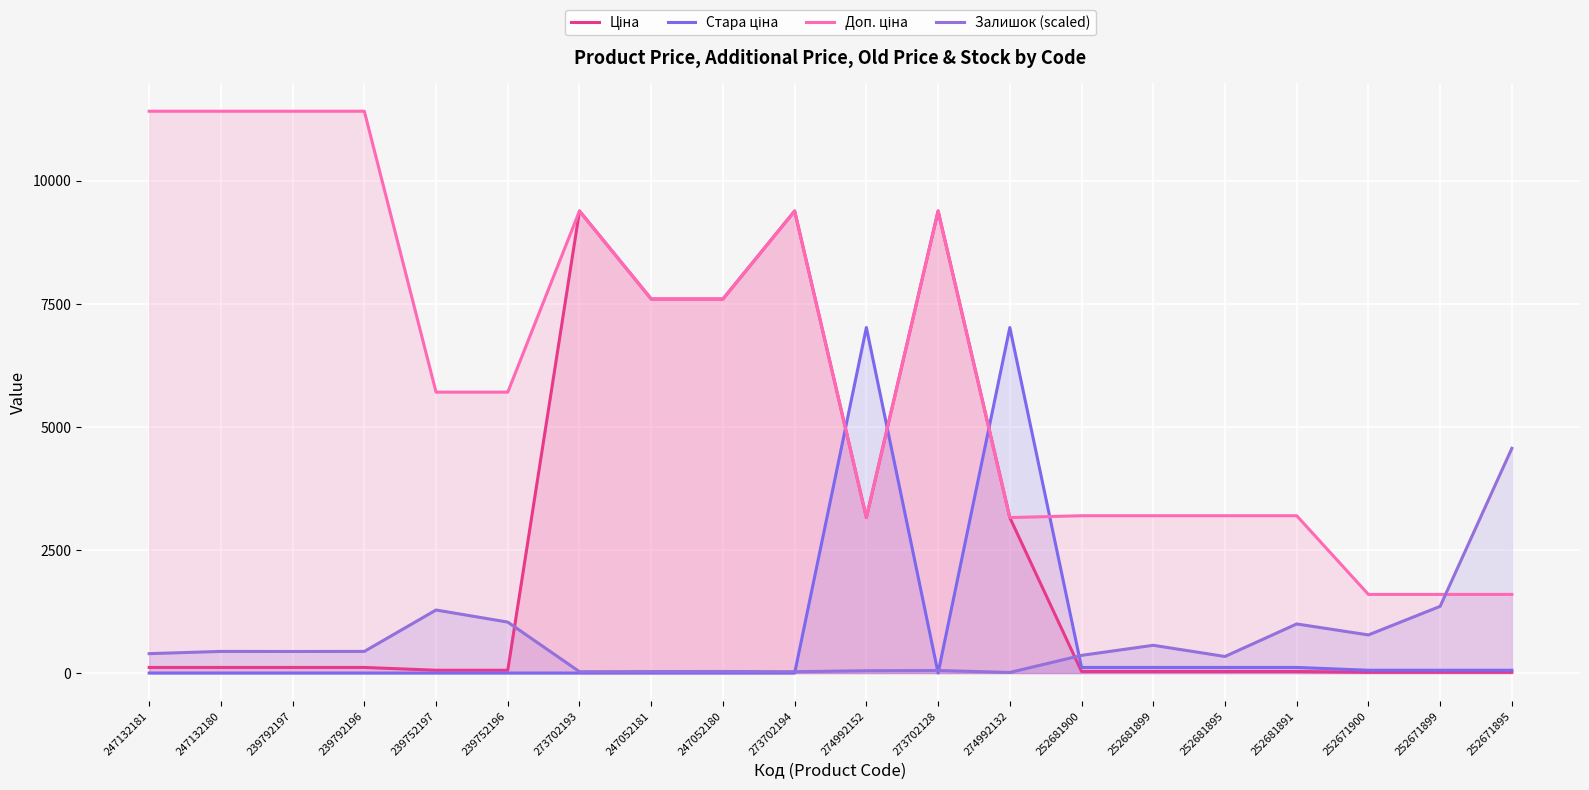

How many lines are shown in the chart?

4